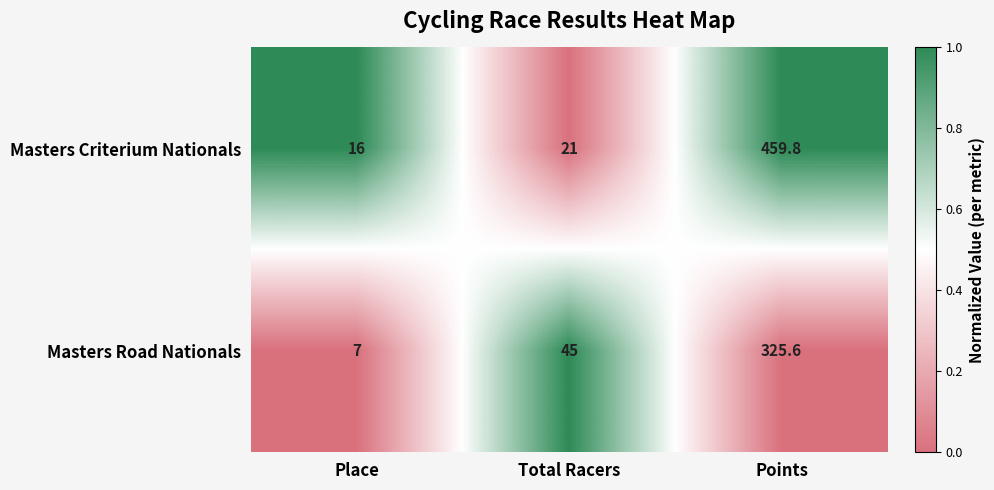

What is the greatest value displayed?

459.8